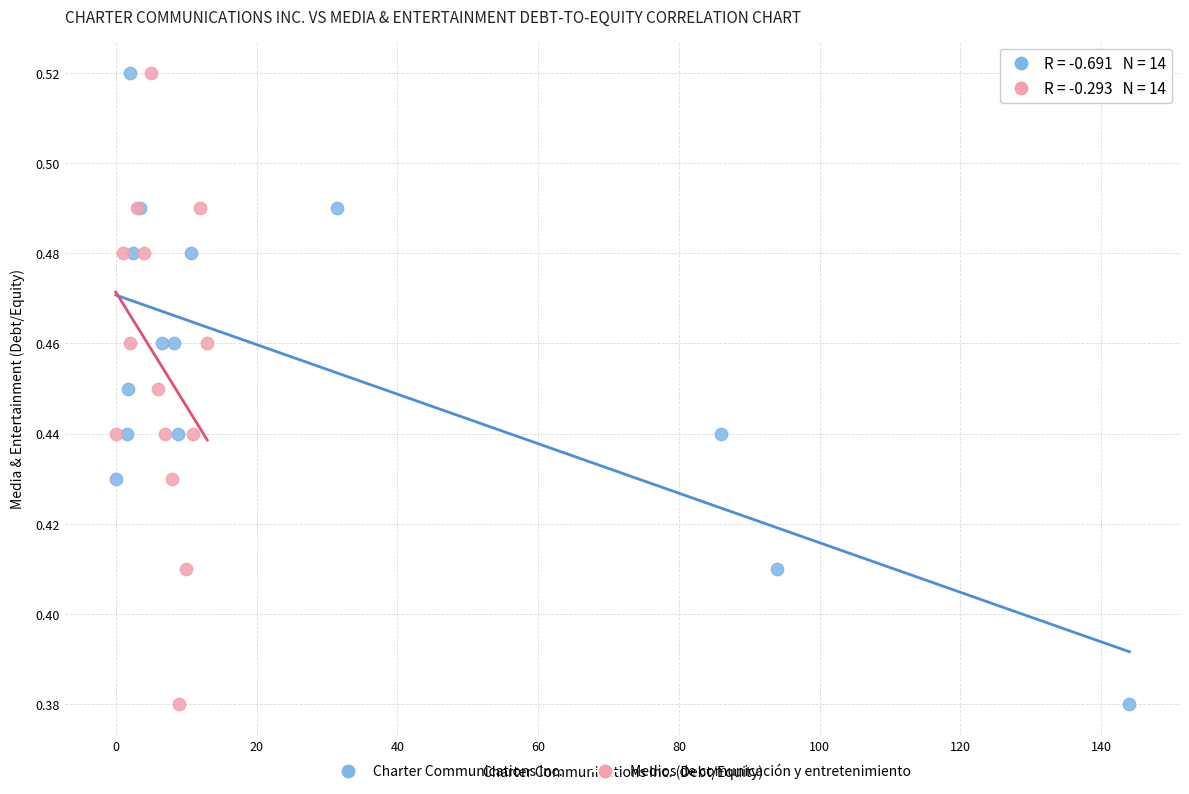

What are all the series names shown in the legend?

Charter Communications Inc., Medios de comunicación y entretenimiento